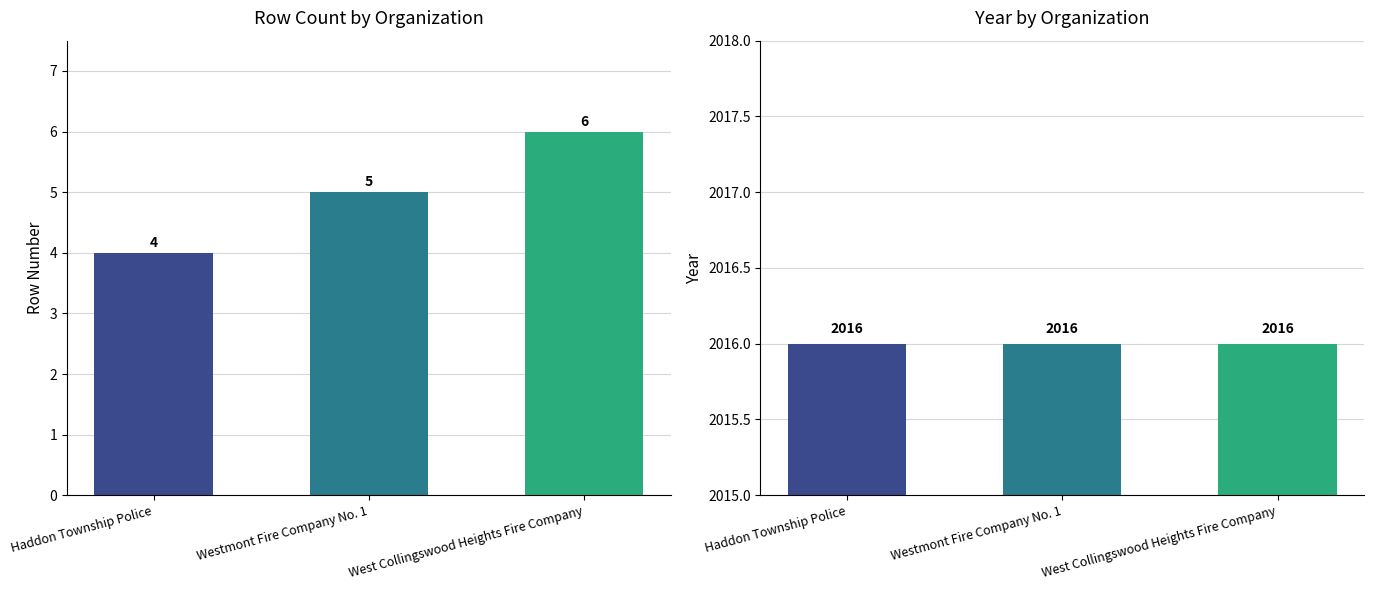

How many values in the Row Number series are below 5?

1